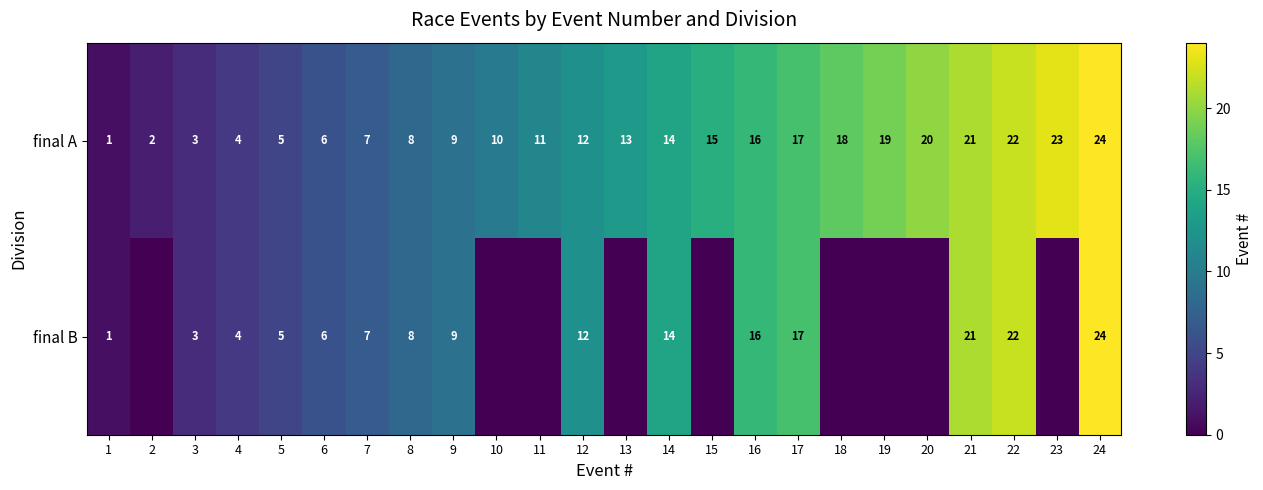

Count the number of categories in the chart.

24